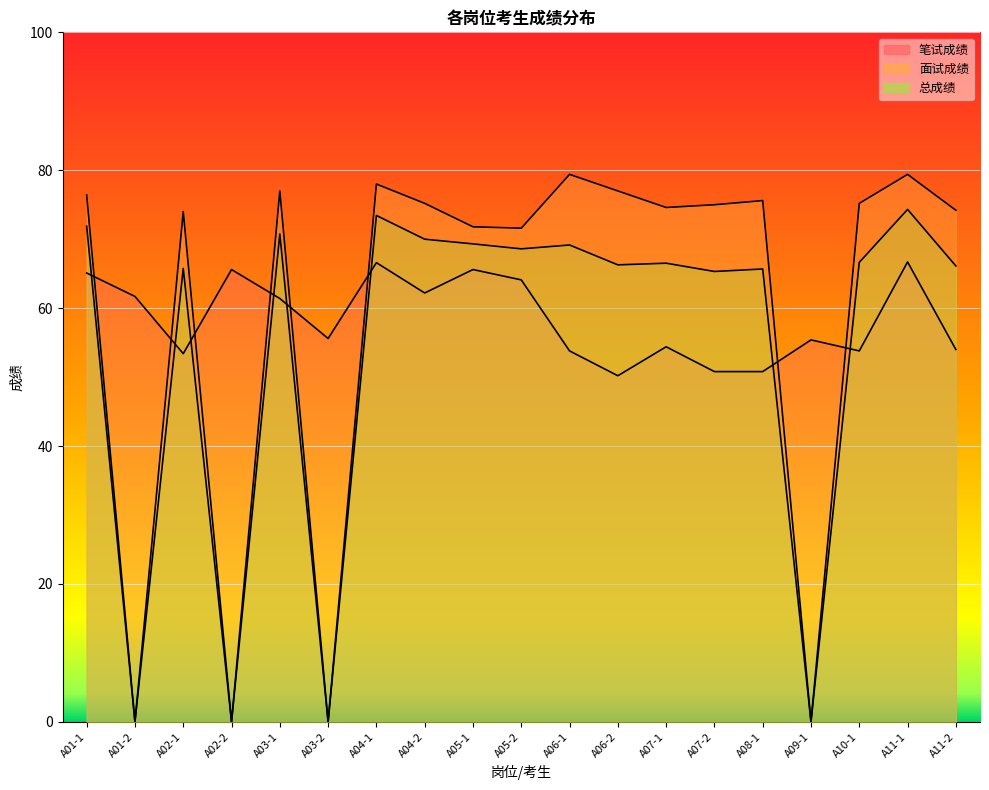

True or false: 面试成绩 has more than 1 points higher than both neighbors.

True